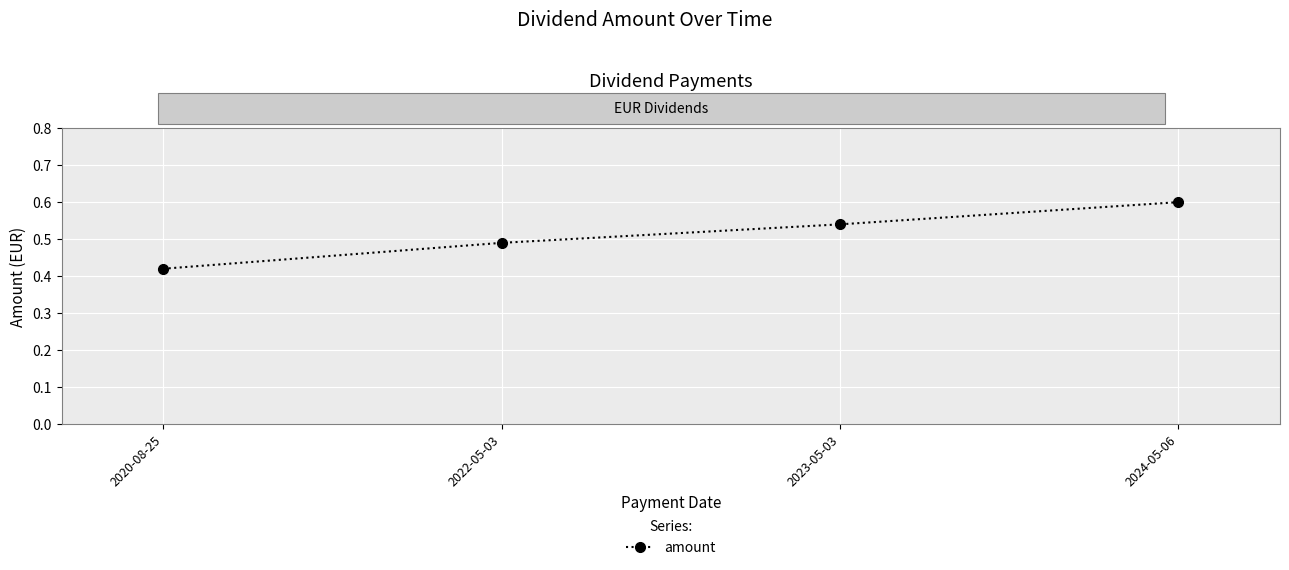

How many categories are shown in the chart?

4